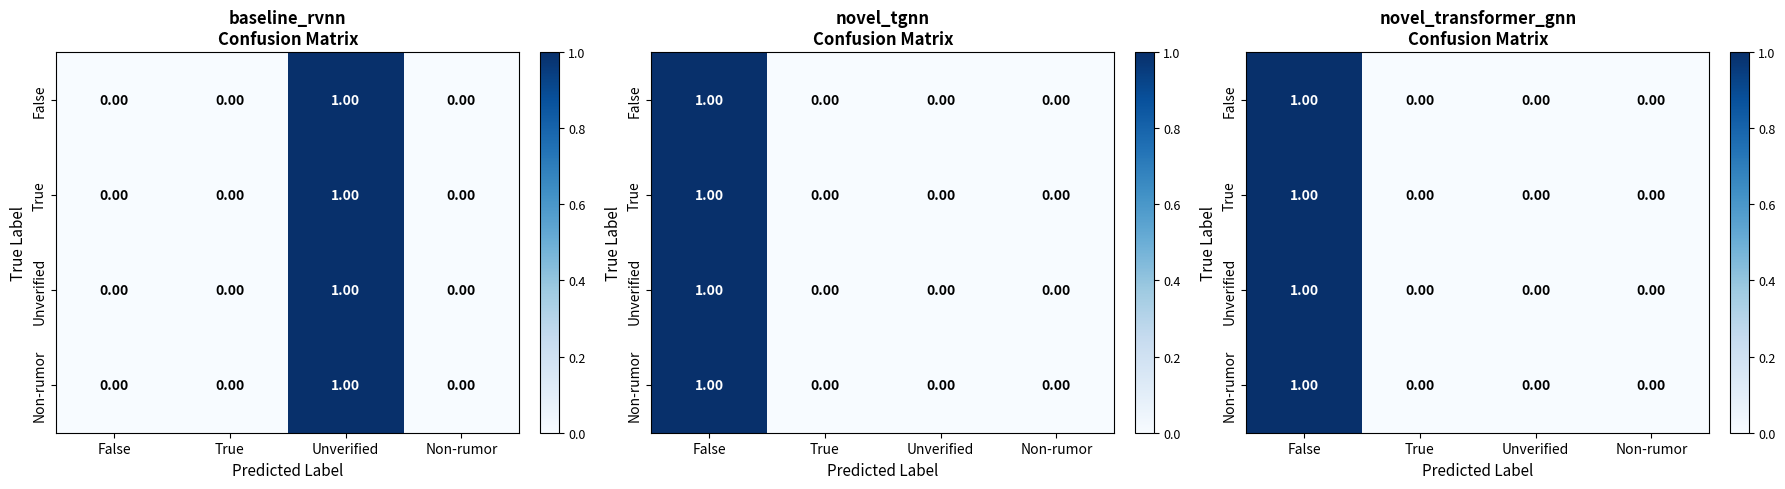

What is the difference between the maximum and minimum values in the Unverified series?

1